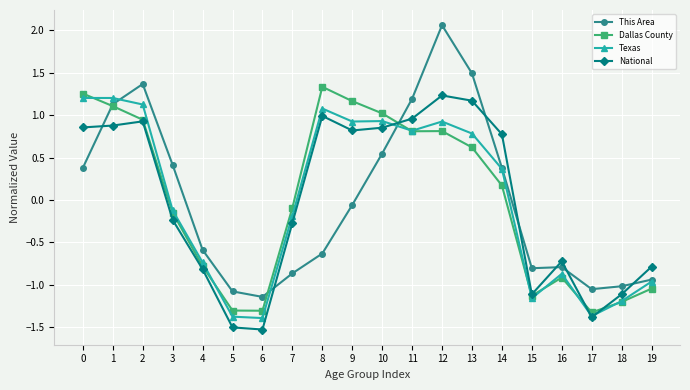

After their last crossing, which series has the higher values: National or This Area?

National